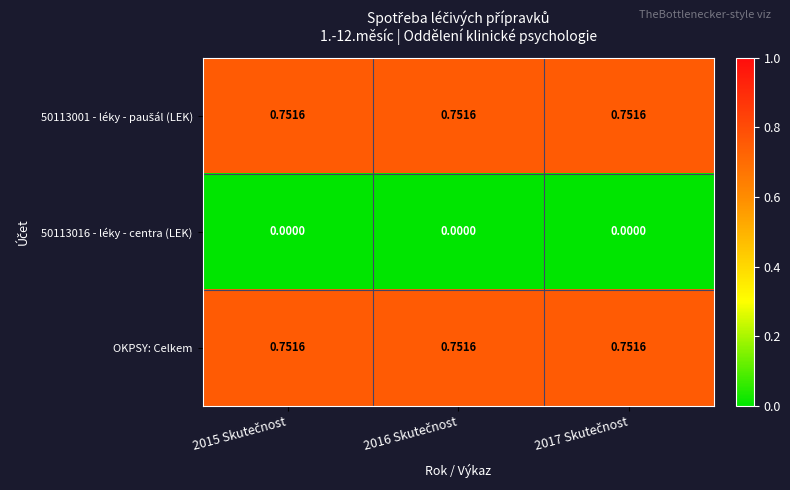

How many categories are shown in the chart?

3